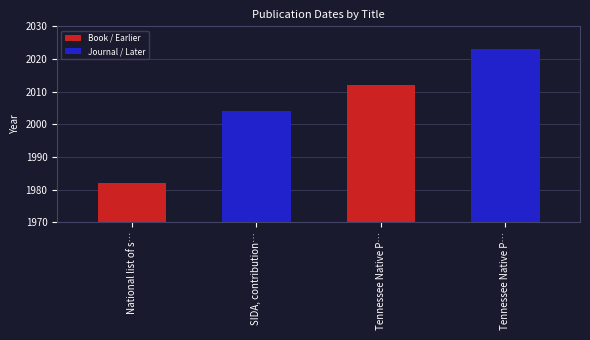

Which has a higher value, Tennessee Native P… or Tennessee Native P…?

Tennessee Native P…